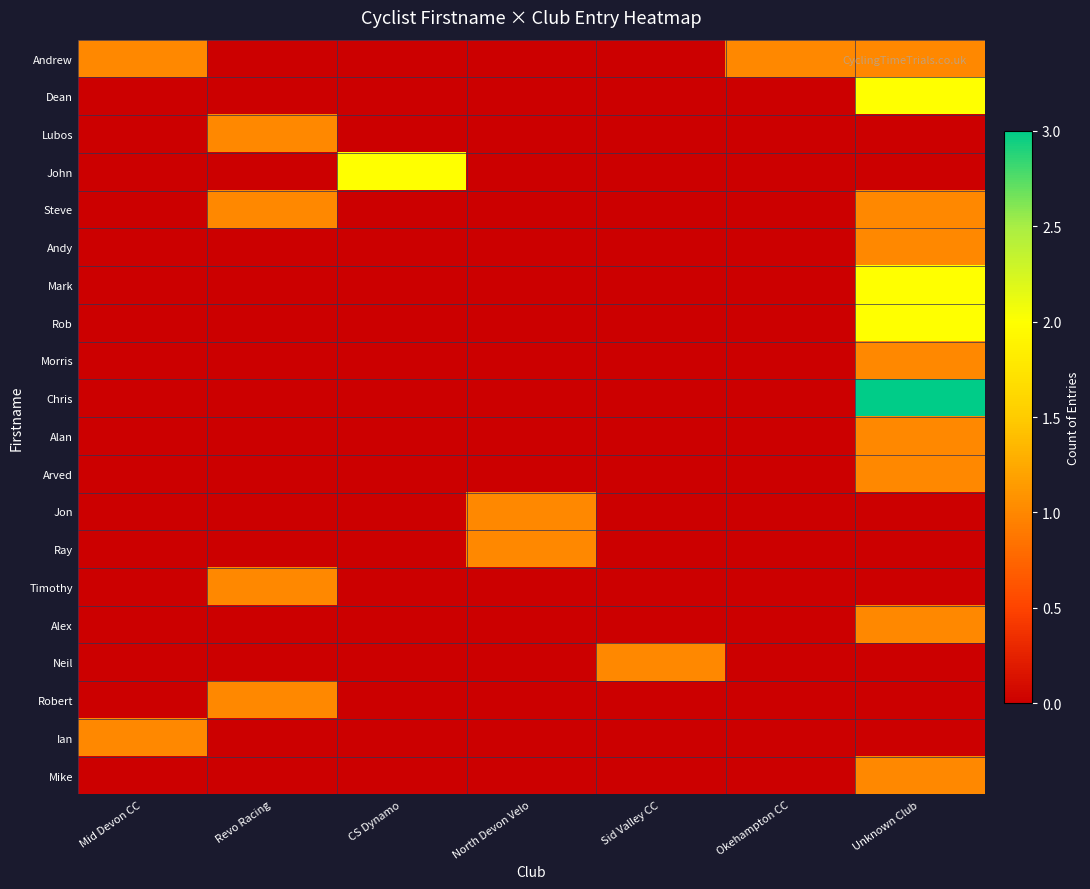

Reading right to left, list all the values displayed in this chart.

Andrew: Unknown Club=1	Okehampton CC=1	Sid Valley CC=0	North Devon Velo=0	CS Dynamo=0	Revo Racing=0	Mid Devon CC=1
Dean: Unknown Club=2	Okehampton CC=0	Sid Valley CC=0	North Devon Velo=0	CS Dynamo=0	Revo Racing=0	Mid Devon CC=0
Lubos: Unknown Club=0	Okehampton CC=0	Sid Valley CC=0	North Devon Velo=0	CS Dynamo=0	Revo Racing=1	Mid Devon CC=0
John: Unknown Club=0	Okehampton CC=0	Sid Valley CC=0	North Devon Velo=0	CS Dynamo=2	Revo Racing=0	Mid Devon CC=0
Steve: Unknown Club=1	Okehampton CC=0	Sid Valley CC=0	North Devon Velo=0	CS Dynamo=0	Revo Racing=1	Mid Devon CC=0
Andy: Unknown Club=1	Okehampton CC=0	Sid Valley CC=0	North Devon Velo=0	CS Dynamo=0	Revo Racing=0	Mid Devon CC=0
Mark: Unknown Club=2	Okehampton CC=0	Sid Valley CC=0	North Devon Velo=0	CS Dynamo=0	Revo Racing=0	Mid Devon CC=0
Rob: Unknown Club=2	Okehampton CC=0	Sid Valley CC=0	North Devon Velo=0	CS Dynamo=0	Revo Racing=0	Mid Devon CC=0
Morris: Unknown Club=1	Okehampton CC=0	Sid Valley CC=0	North Devon Velo=0	CS Dynamo=0	Revo Racing=0	Mid Devon CC=0
Chris: Unknown Club=3	Okehampton CC=0	Sid Valley CC=0	North Devon Velo=0	CS Dynamo=0	Revo Racing=0	Mid Devon CC=0
Alan: Unknown Club=1	Okehampton CC=0	Sid Valley CC=0	North Devon Velo=0	CS Dynamo=0	Revo Racing=0	Mid Devon CC=0
Arved: Unknown Club=1	Okehampton CC=0	Sid Valley CC=0	North Devon Velo=0	CS Dynamo=0	Revo Racing=0	Mid Devon CC=0
Jon: Unknown Club=0	Okehampton CC=0	Sid Valley CC=0	North Devon Velo=1	CS Dynamo=0	Revo Racing=0	Mid Devon CC=0
Ray: Unknown Club=0	Okehampton CC=0	Sid Valley CC=0	North Devon Velo=1	CS Dynamo=0	Revo Racing=0	Mid Devon CC=0
Timothy: Unknown Club=0	Okehampton CC=0	Sid Valley CC=0	North Devon Velo=0	CS Dynamo=0	Revo Racing=1	Mid Devon CC=0
Alex: Unknown Club=1	Okehampton CC=0	Sid Valley CC=0	North Devon Velo=0	CS Dynamo=0	Revo Racing=0	Mid Devon CC=0
Neil: Unknown Club=0	Okehampton CC=0	Sid Valley CC=1	North Devon Velo=0	CS Dynamo=0	Revo Racing=0	Mid Devon CC=0
Robert: Unknown Club=0	Okehampton CC=0	Sid Valley CC=0	North Devon Velo=0	CS Dynamo=0	Revo Racing=1	Mid Devon CC=0
Ian: Unknown Club=0	Okehampton CC=0	Sid Valley CC=0	North Devon Velo=0	CS Dynamo=0	Revo Racing=0	Mid Devon CC=1
Mike: Unknown Club=1	Okehampton CC=0	Sid Valley CC=0	North Devon Velo=0	CS Dynamo=0	Revo Racing=0	Mid Devon CC=0